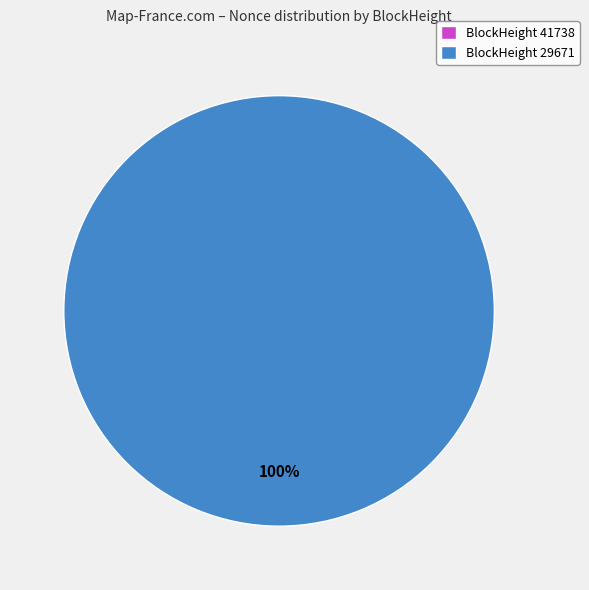

Count the number of slices in the pie.

2